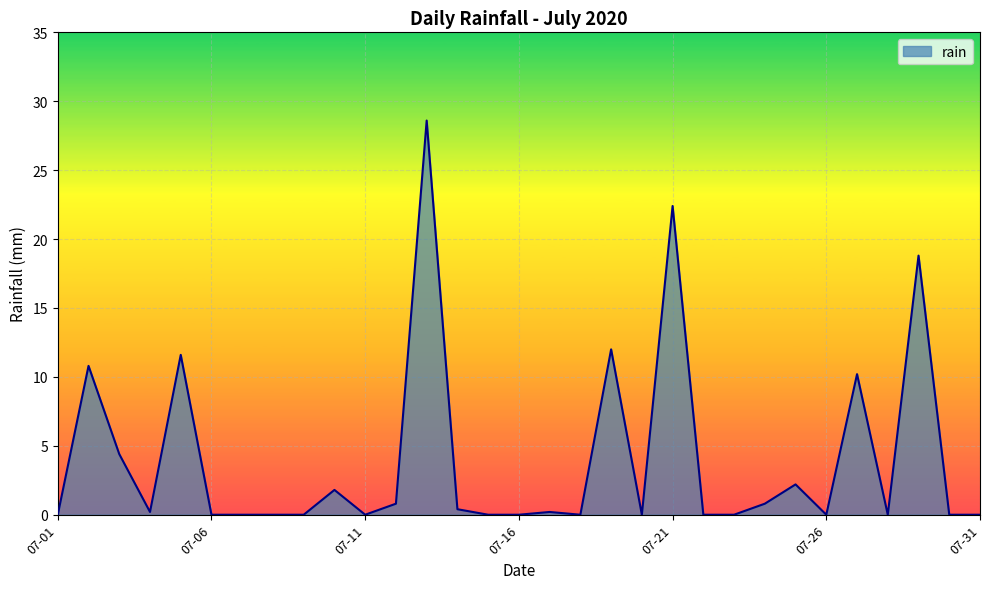

What is the greatest value displayed?

28.6